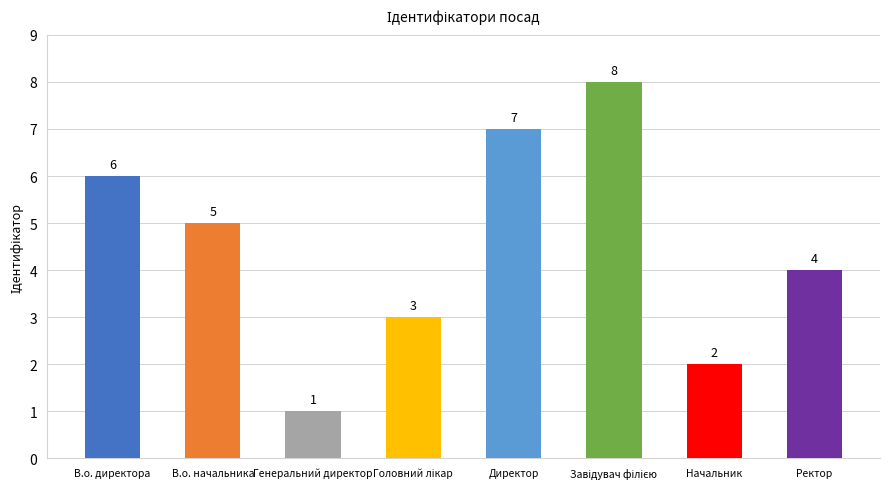

What is the difference between the second highest and second lowest values?

5